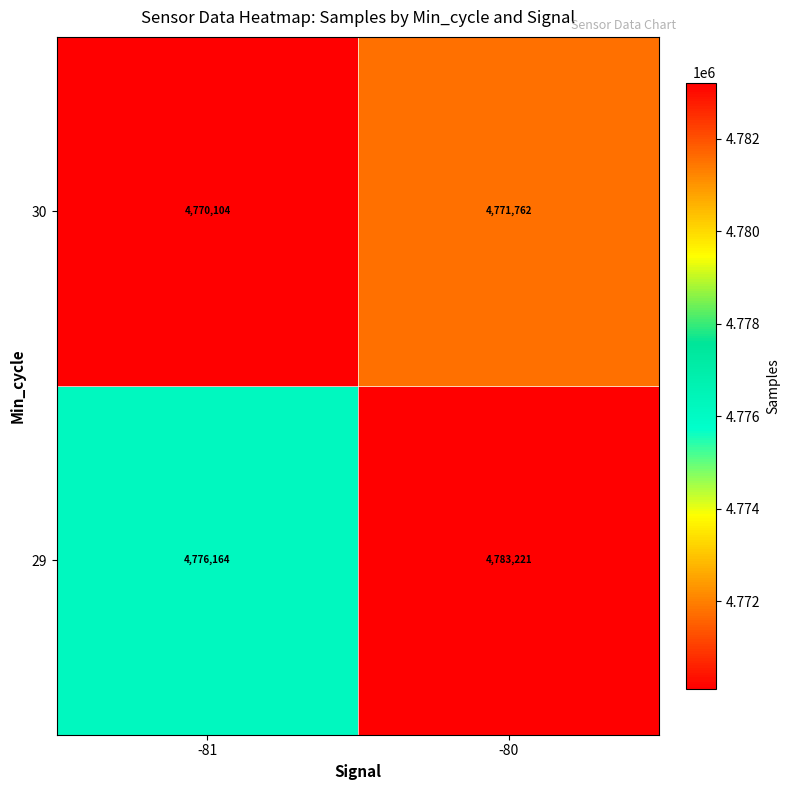

List the series in order of their peak value, lowest first.

30, 29